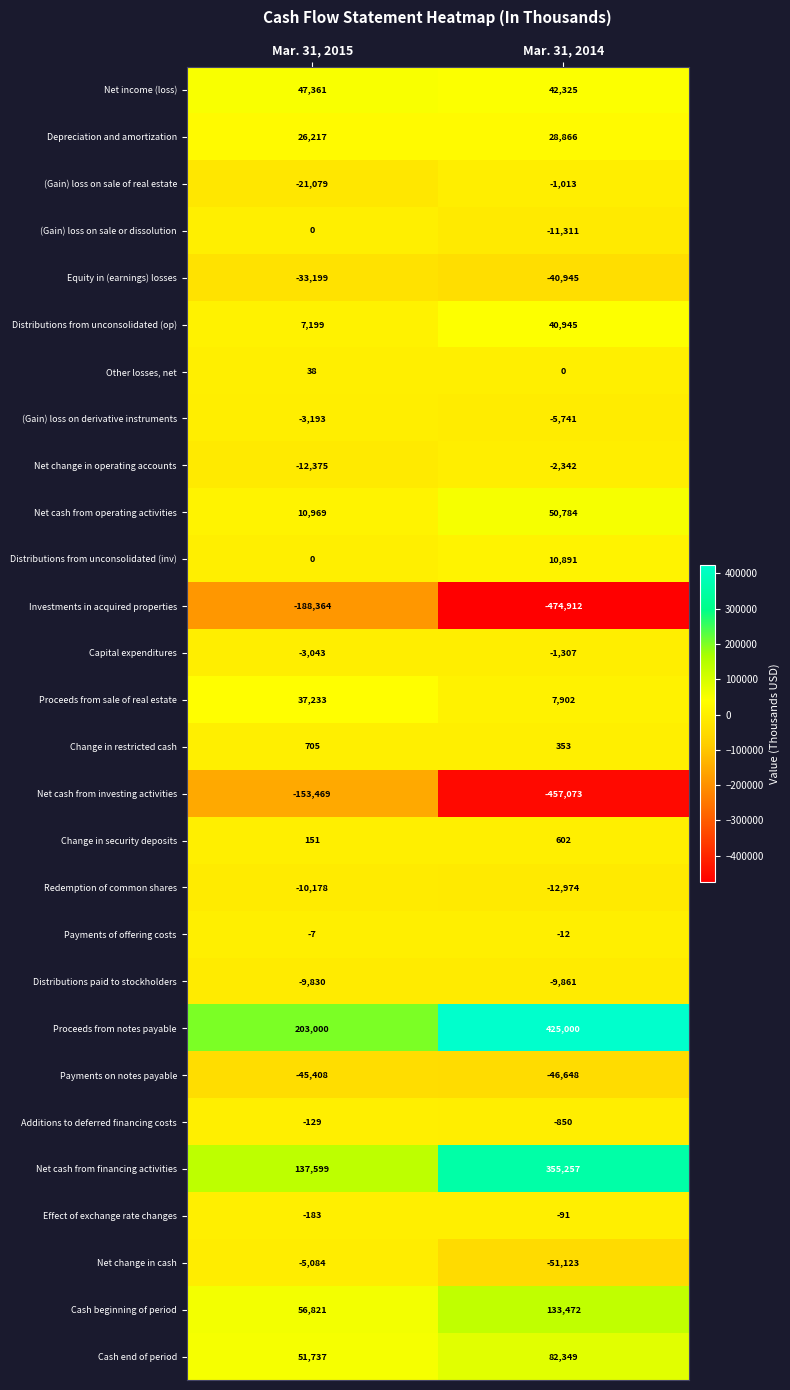

What is the approximate value of (Gain) loss on derivative instruments at Mar. 31, 2014, to the nearest 10?

-5740